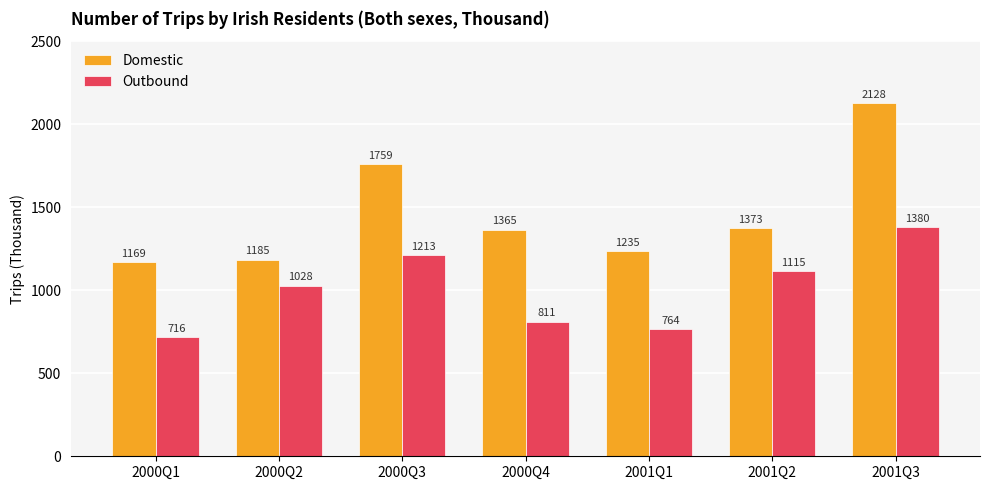

Is it true that Outbound equals 716 at 2000Q1?

True